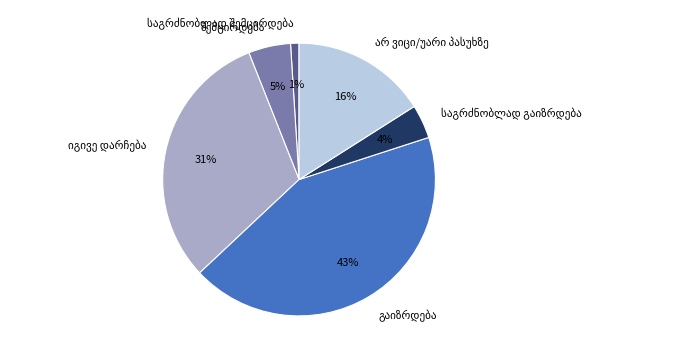

Does any single category account for the majority?

No